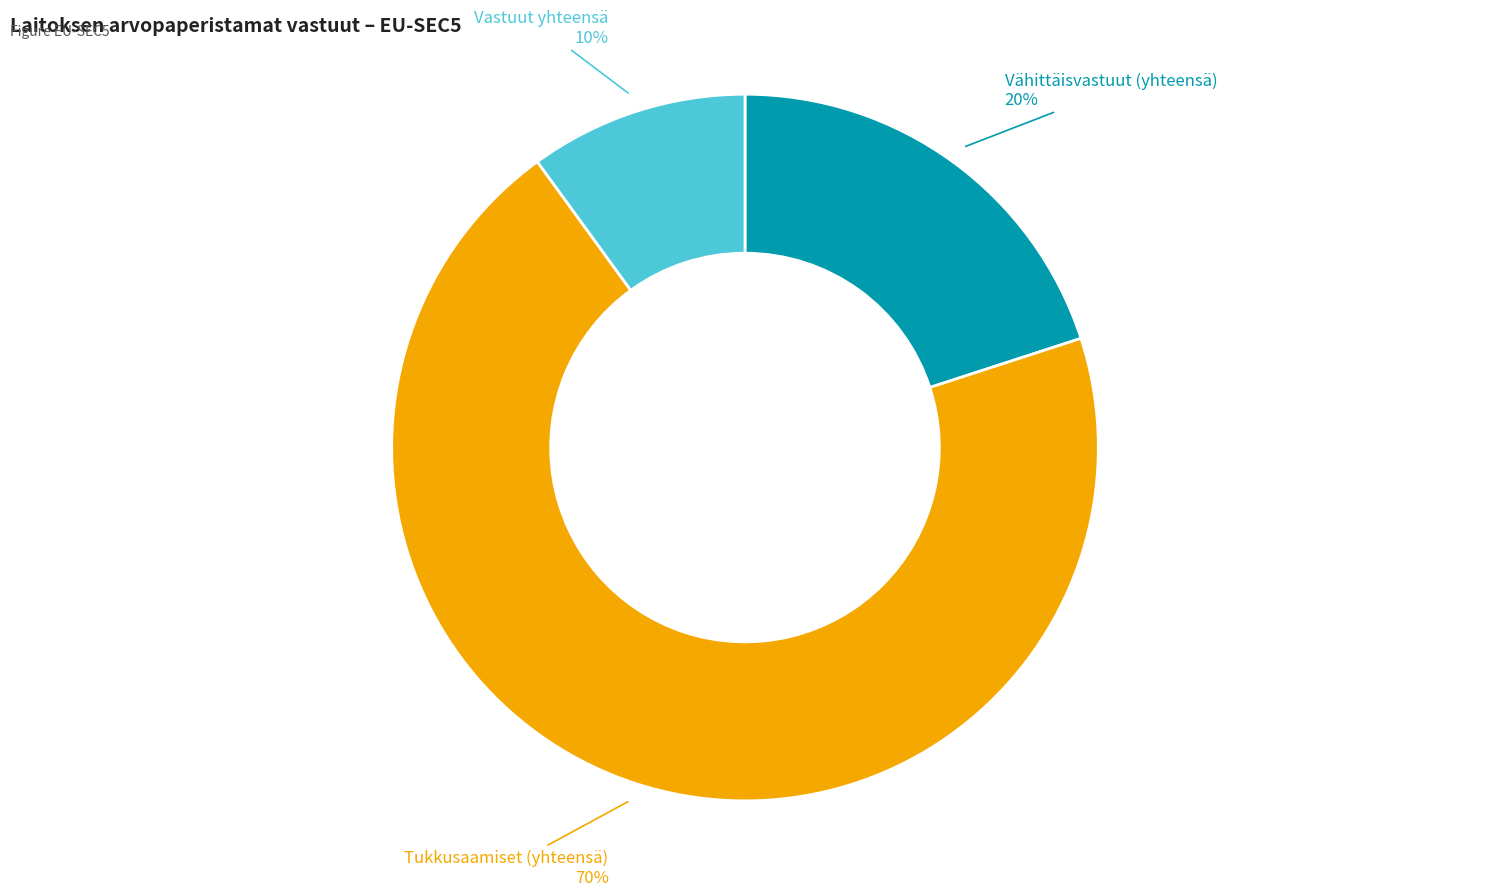

Does any single category account for the majority?

Yes